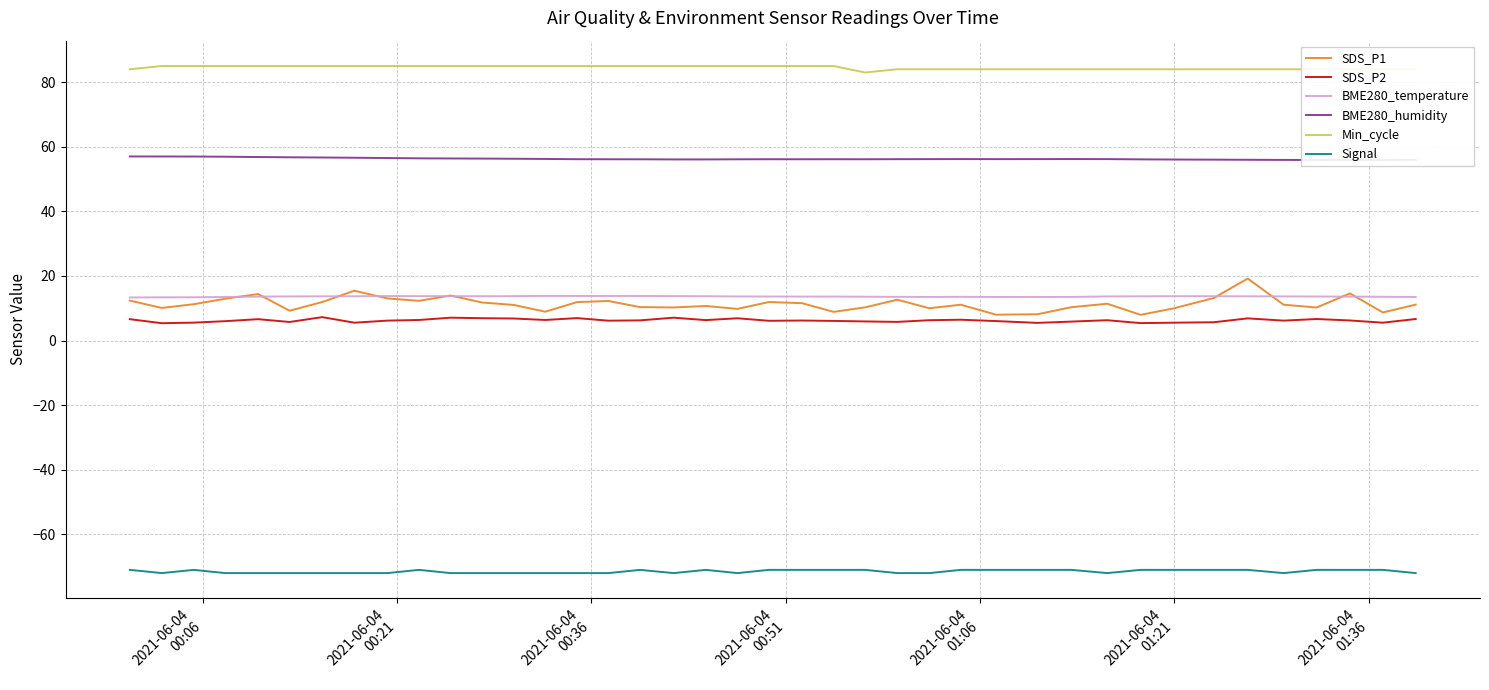

What is the minimum value for Signal?

-72.0